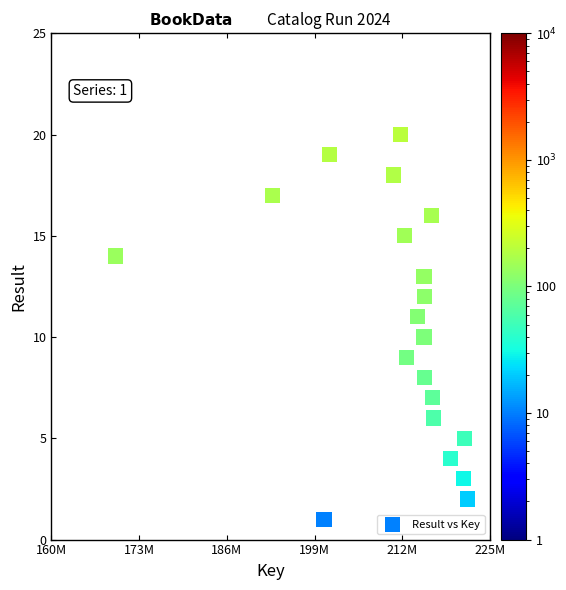

What is the range of X values (max minus min)?

52155792